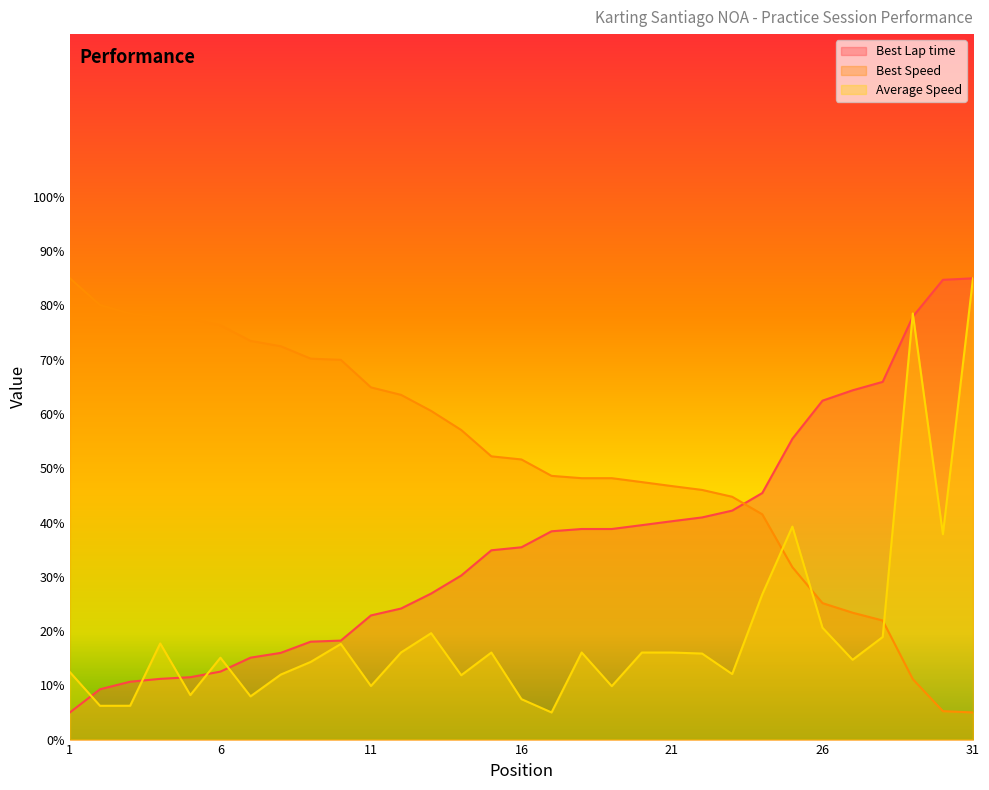

What is the value of the Best Lap time point at the 14th from the left?

30.2